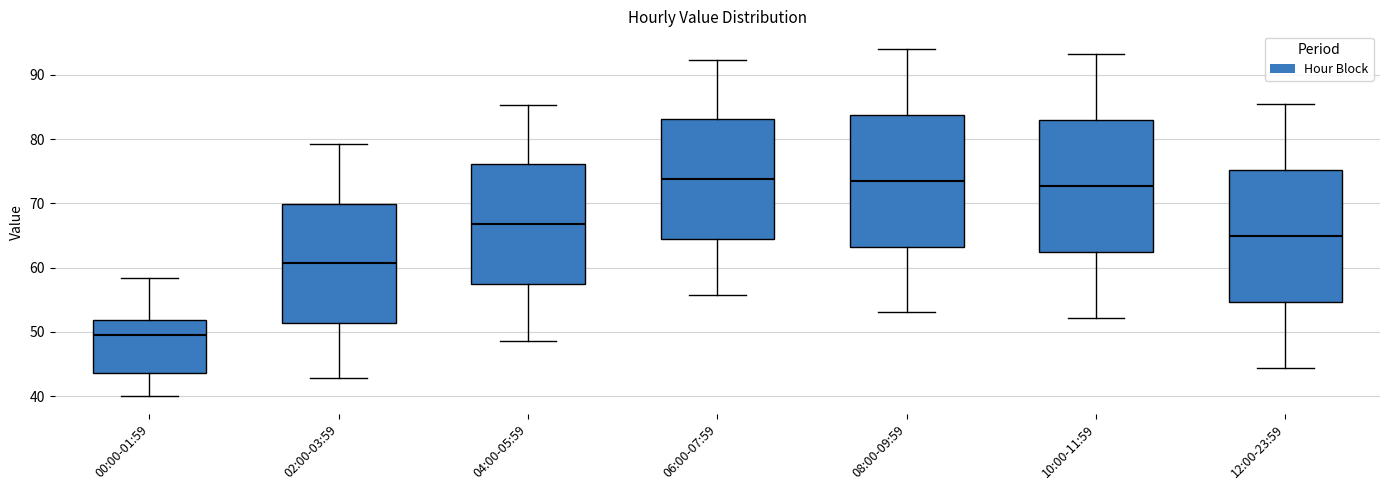

Where is the upper edge of the box for 10:00-11:59 on the y-axis? The values are not printed on the chart, so give them approximately, as read against the axis.

83